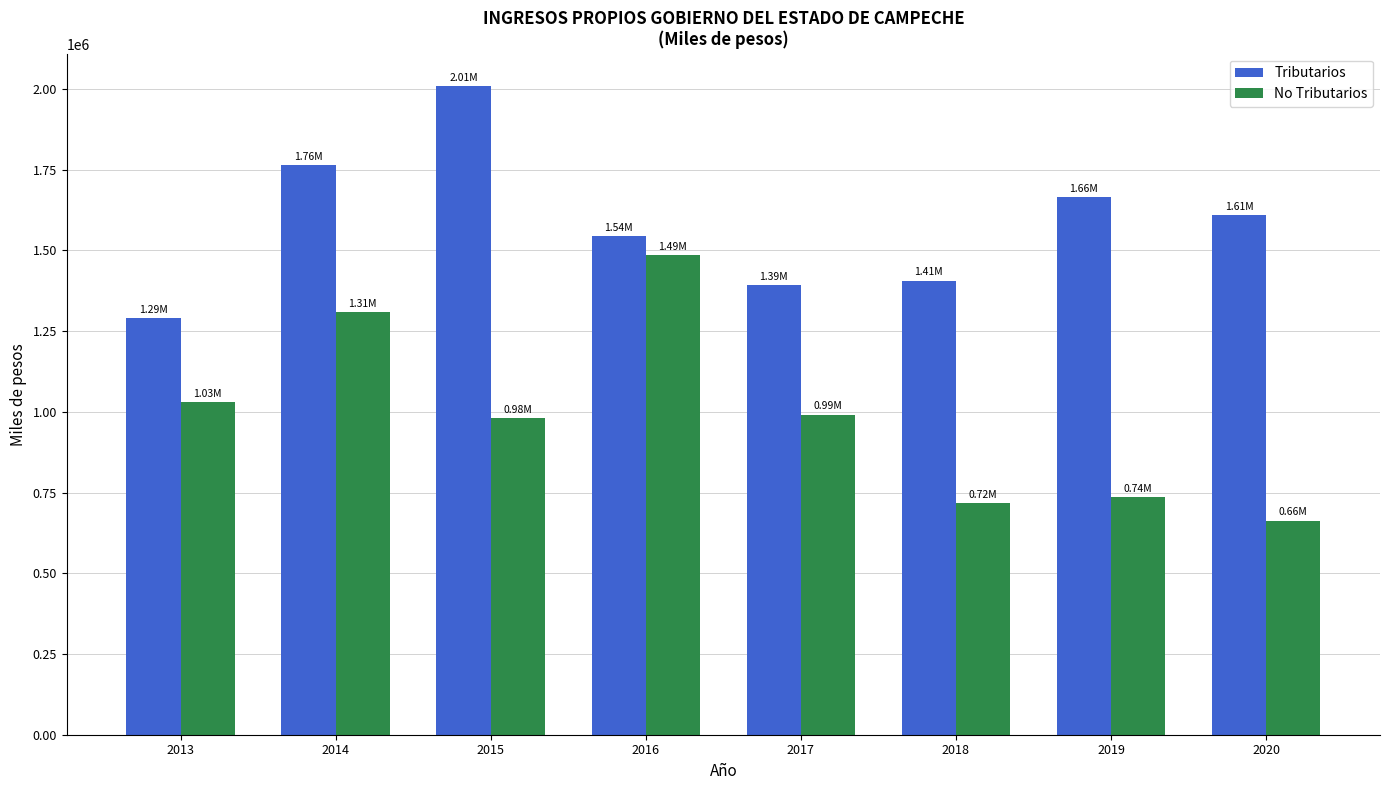

The Tributarios series shows 2084647.2 at 2017. True or false?

False